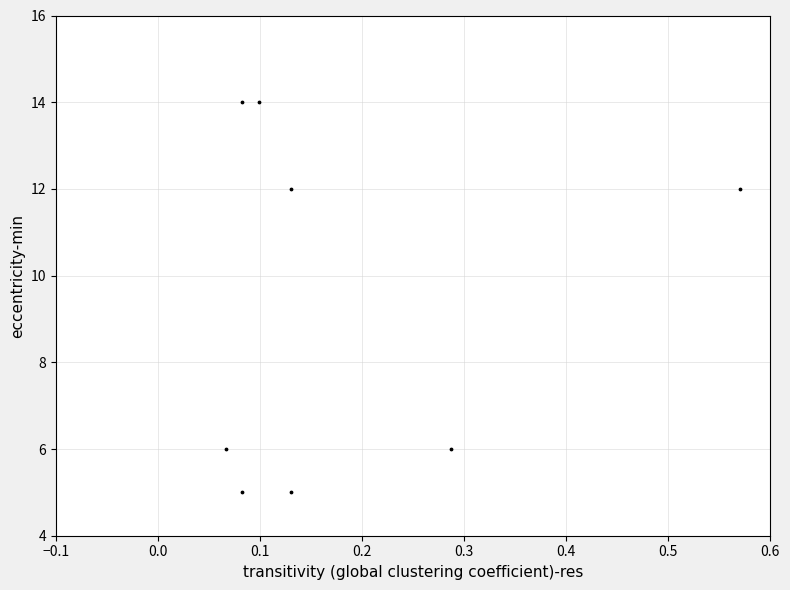

What is the range of Y values (max minus min)?

9